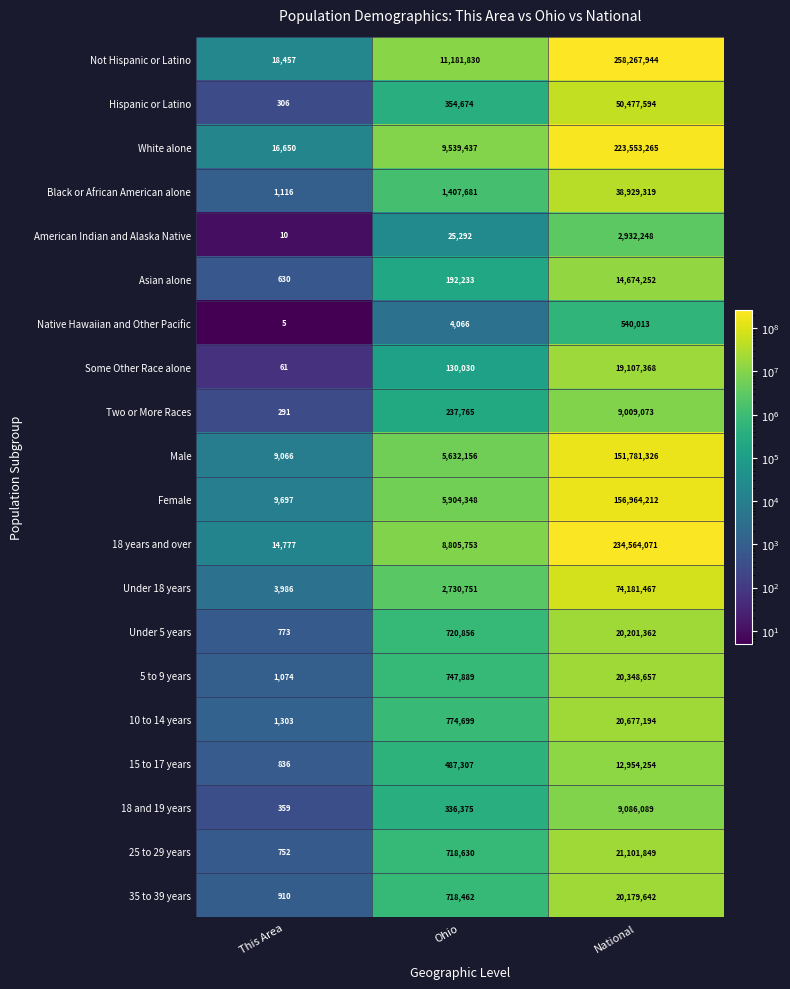

The value of Under 18 years at National is 22943321. True or false?

False